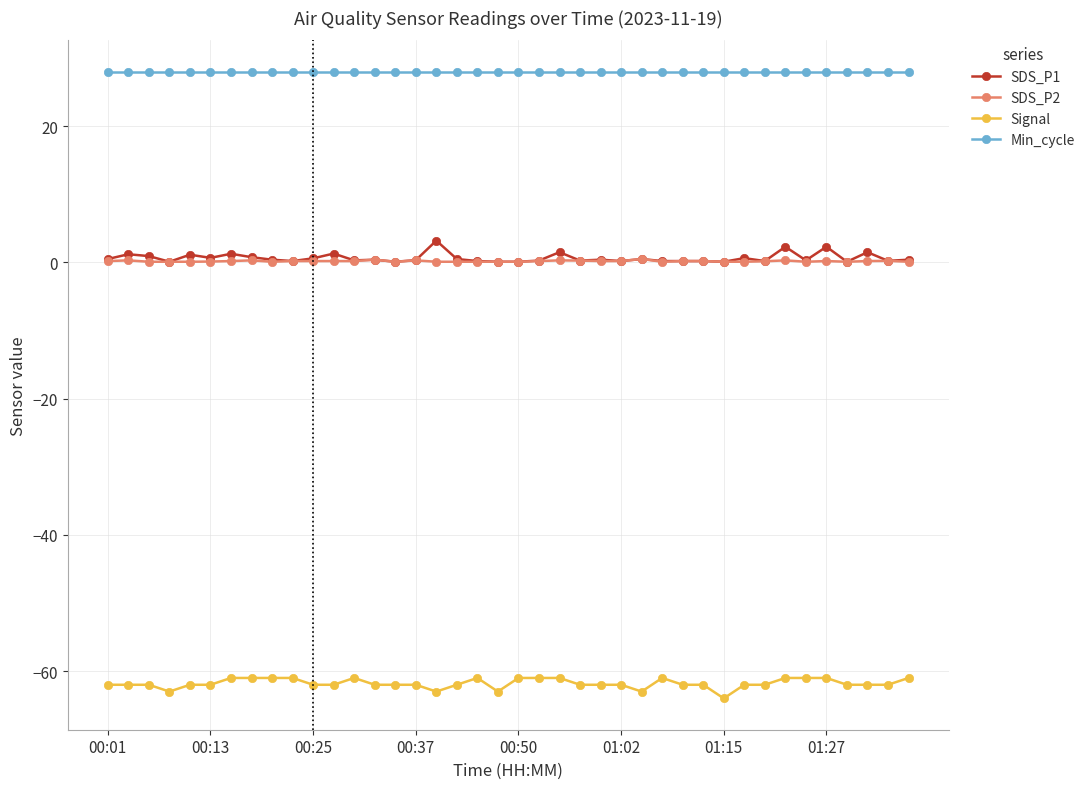

What is the value of the Min_cycle point at the 14th from the left?

28.0